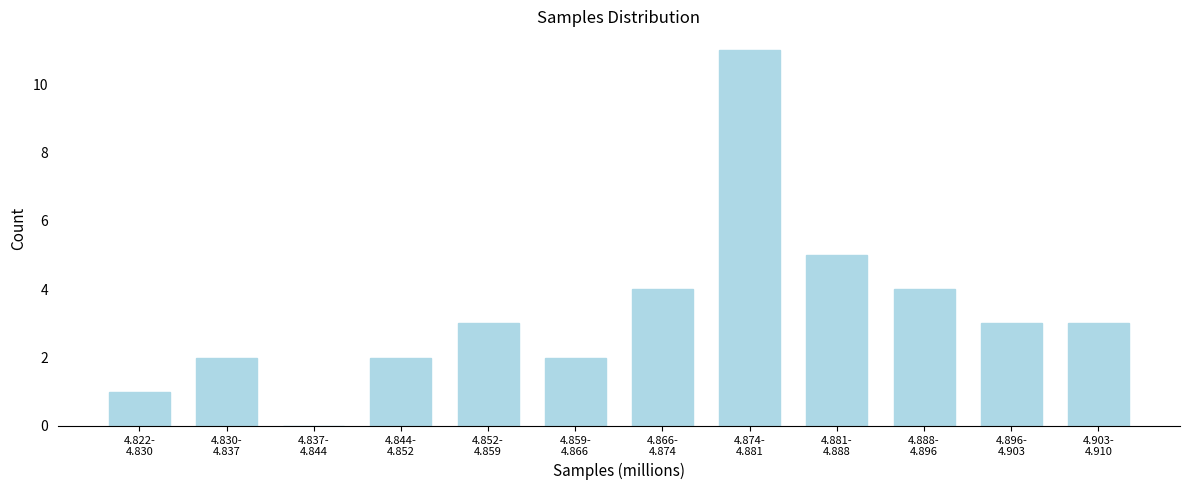

What is the maximum value shown in the chart?

11